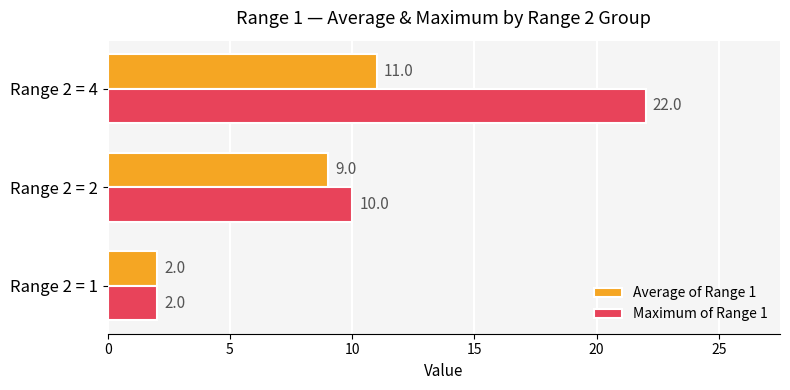

At which category does the chart reach its peak across all series?

Range 2 = 4